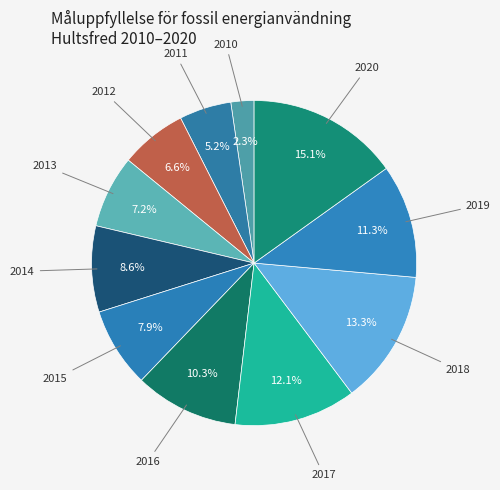

Is there a majority slice in this chart?

No